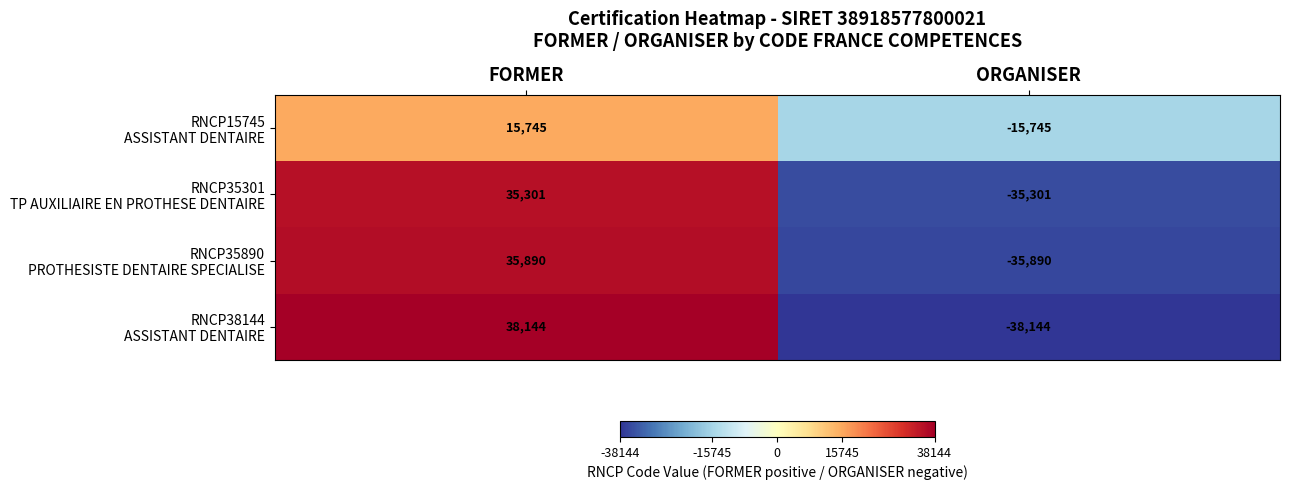

How many data points does each series have?

2